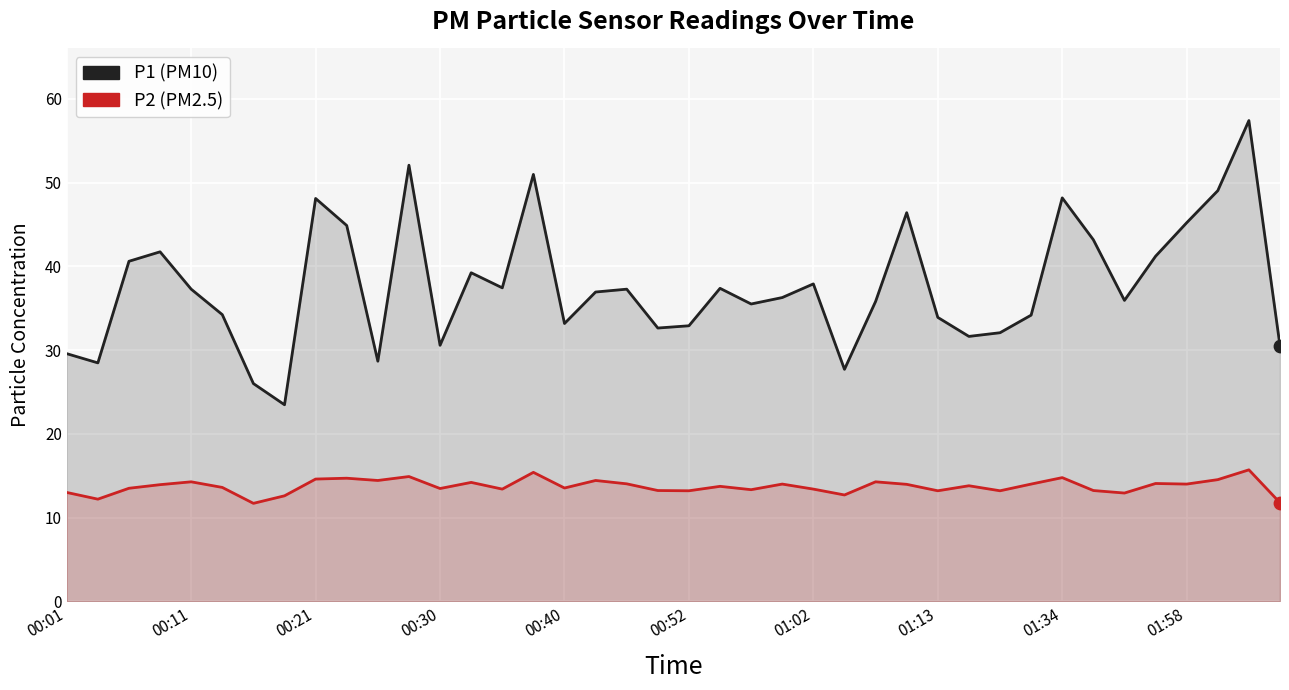

Which series reaches the minimum Y coordinate?

P2